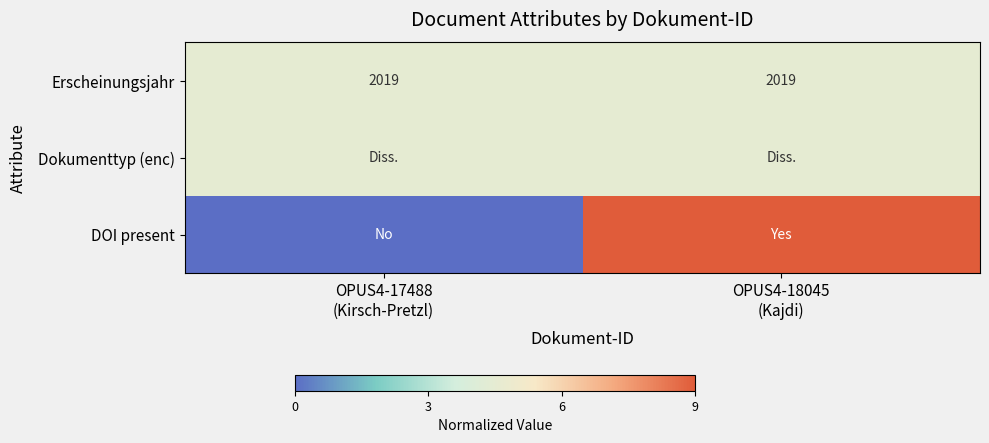

How many series are shown in this chart?

3